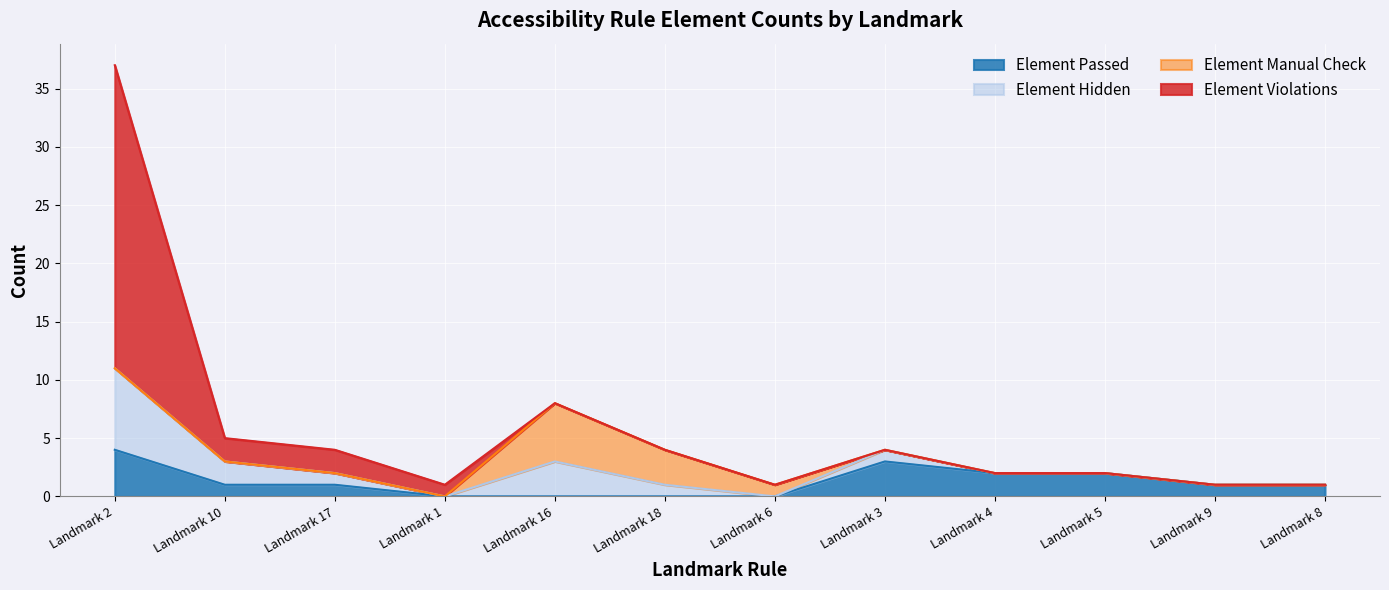

In Element Manual Check, how many points are higher than both neighbors (excluding endpoints)?

1